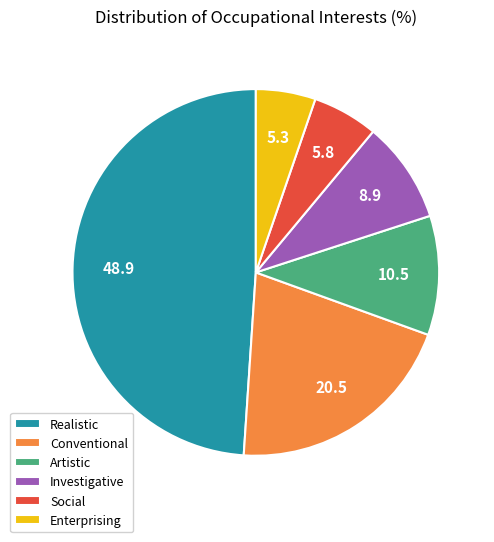

Is the sum of Enterprising and Artistic greater than half?

No